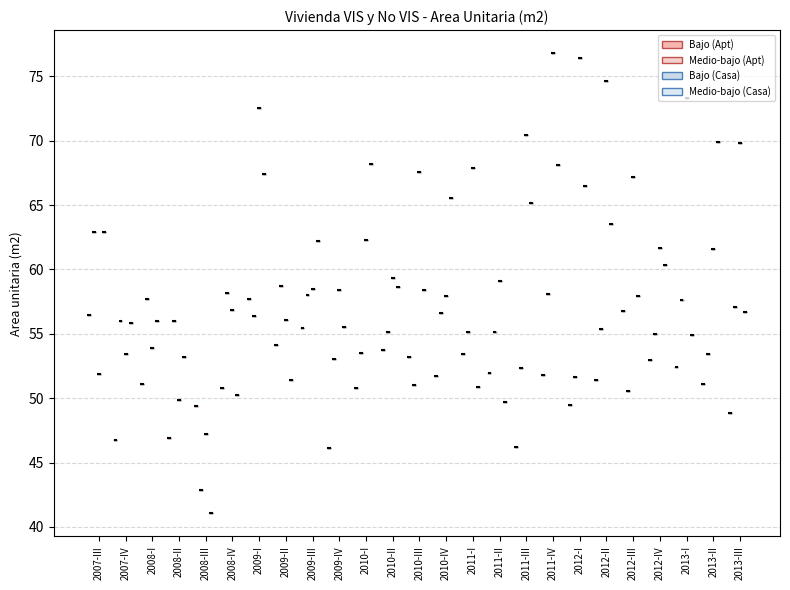

Reading left to right, list all the values displayed in this chart.

Bajo (Apt): 2007-III=56.5	2007-IV=46.8	2008-I=51.1	2008-II=46.9	2008-III=49.4	2008-IV=50.8	2009-I=57.7	2009-II=54.1	2009-III=55.5	2009-IV=46.1	2010-I=50.8	2010-II=53.8	2010-III=53.2	2010-IV=51.7	2011-I=53.5	2011-II=52.0	2011-III=46.2	2011-IV=51.8	2012-I=49.5	2012-II=51.4	2012-III=56.8	2012-IV=53.0	2013-I=52.4	2013-II=51.1	2013-III=48.9
Medio-bajo (Apt): 2007-III=62.9	2007-IV=56.0	2008-I=57.7	2008-II=56.0	2008-III=42.9	2008-IV=58.1	2009-I=56.4	2009-II=58.7	2009-III=58.0	2009-IV=53.0	2010-I=53.5	2010-II=55.1	2010-III=51.0	2010-IV=56.6	2011-I=55.1	2011-II=55.1	2011-III=52.4	2011-IV=58.1	2012-I=51.6	2012-II=55.4	2012-III=50.6	2012-IV=55.0	2013-I=57.6	2013-II=53.4	2013-III=57.1
Bajo (Casa): 2007-III=51.9	2007-IV=53.4	2008-I=53.9	2008-II=49.8	2008-III=47.2	2008-IV=56.9	2009-I=72.5	2009-II=56.0	2009-III=58.5	2009-IV=58.4	2010-I=62.3	2010-II=59.4	2010-III=67.5	2010-IV=58.0	2011-I=67.9	2011-II=59.1	2011-III=70.5	2011-IV=76.8	2012-I=76.4	2012-II=74.7	2012-III=67.2	2012-IV=61.7	2013-I=73.3	2013-II=61.6	2013-III=69.8
Medio-bajo (Casa): 2007-III=62.9	2007-IV=55.8	2008-I=56.0	2008-II=53.2	2008-III=41.0	2008-IV=50.2	2009-I=67.4	2009-II=51.4	2009-III=62.2	2009-IV=55.6	2010-I=68.2	2010-II=58.6	2010-III=58.4	2010-IV=65.6	2011-I=50.9	2011-II=49.7	2011-III=65.2	2011-IV=68.2	2012-I=66.5	2012-II=63.5	2012-III=57.9	2012-IV=60.4	2013-I=54.9	2013-II=69.9	2013-III=56.7